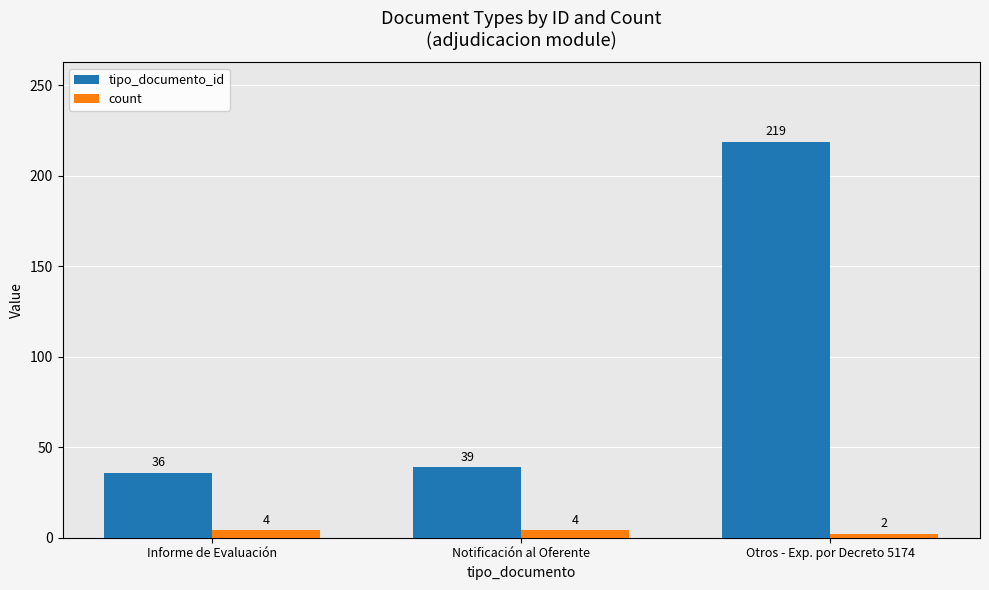

What is the value of the tipo_documento_id bar at the 3rd from the left?

219